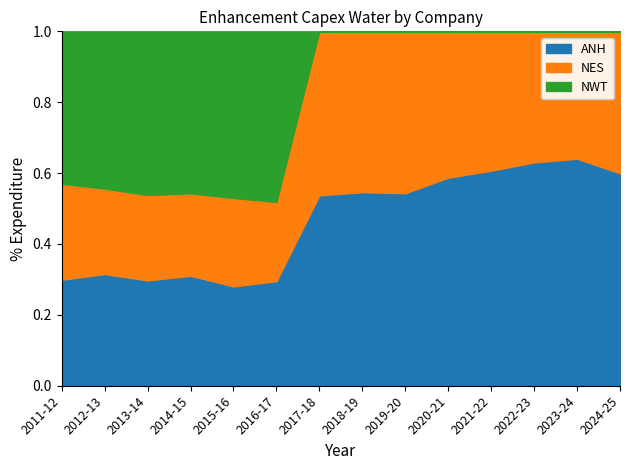

Is it true that ANH equals 0.6 at 2021-22?

True